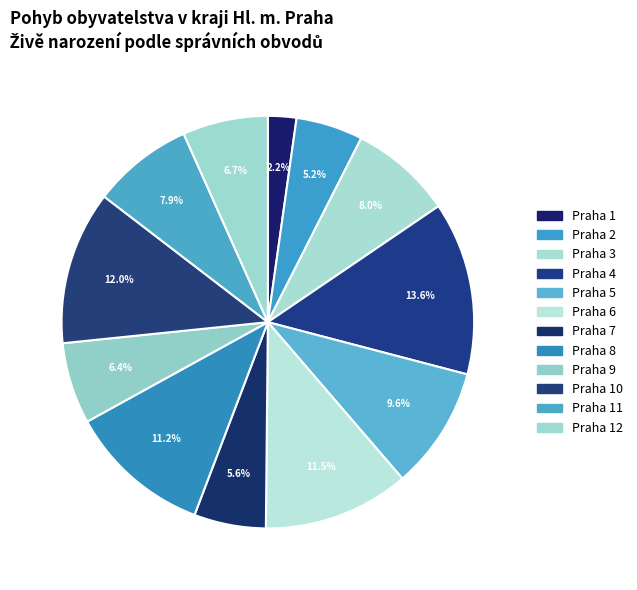

Combined, do Praha 5 and Praha 7 account for over 50%?

No